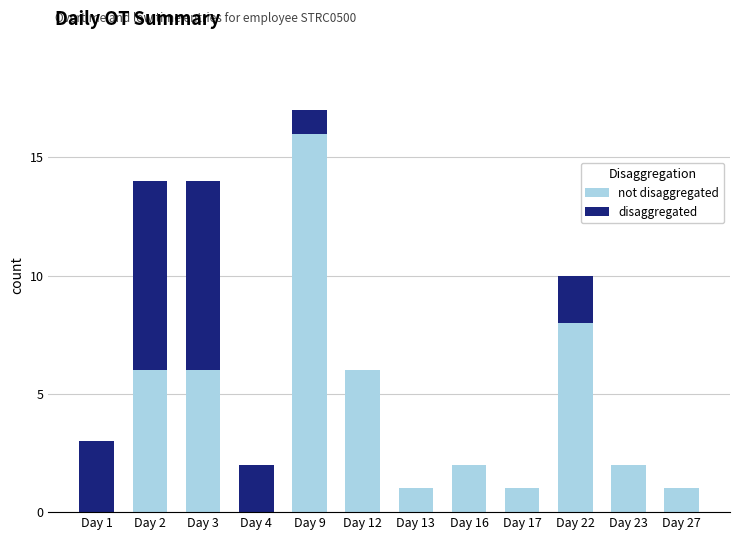

At which category is the sum across all series the highest?

Day 9